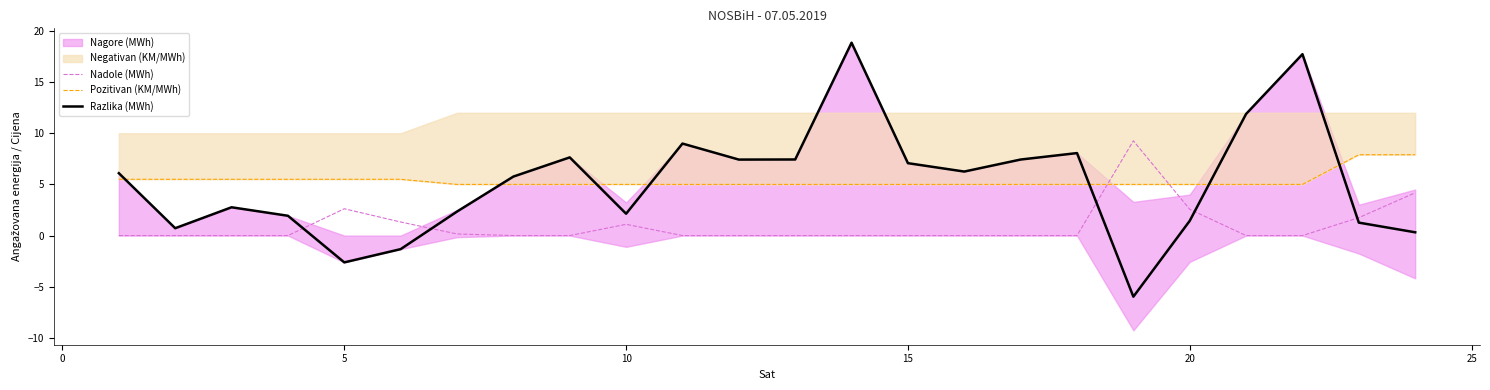

What is the difference between the maximum and second lowest values in the Pozitivan (KM/MWh) series?

2.9